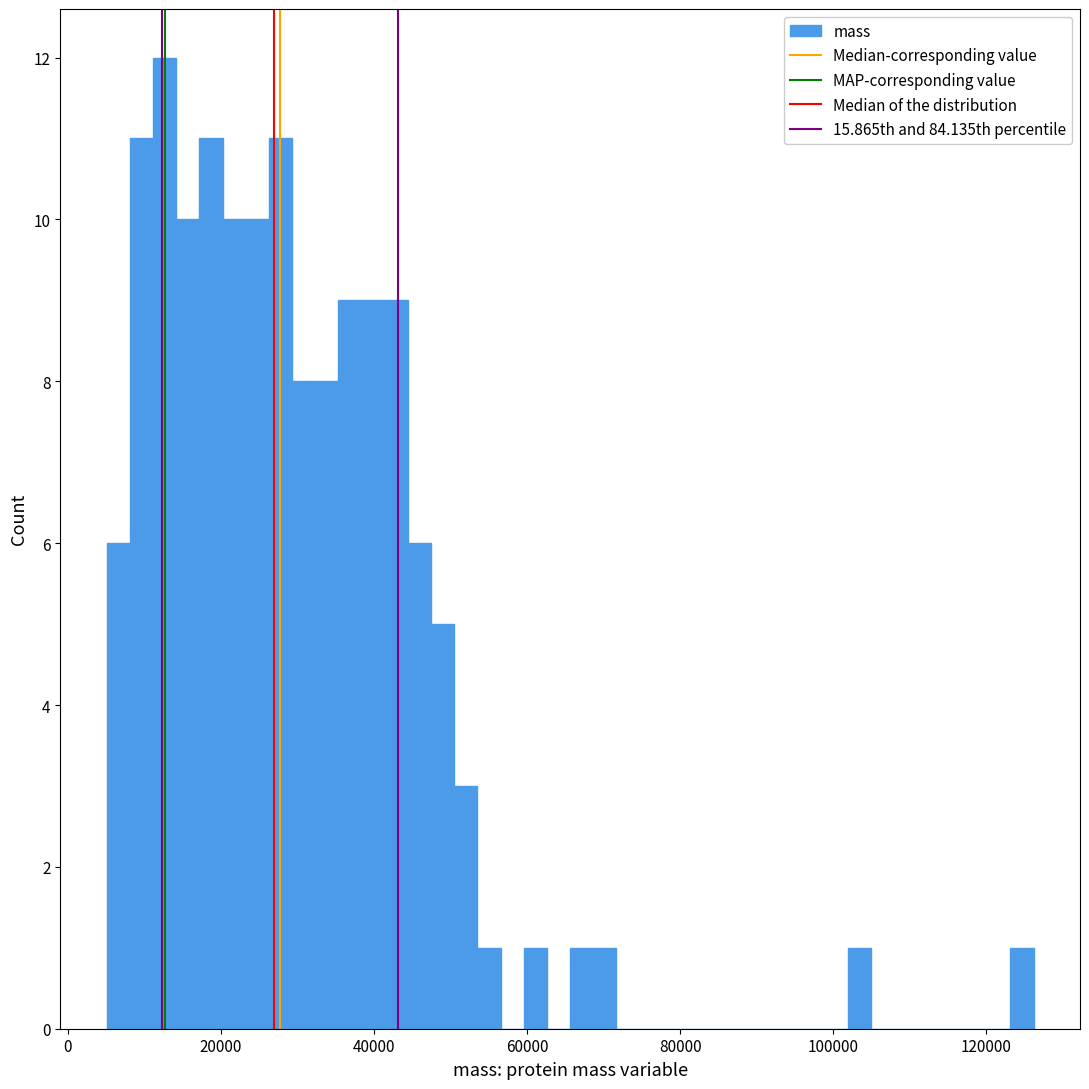

Around what value on the x-axis is the tallest bar? Give the approximate position of its centre, as read against the axis.

12000